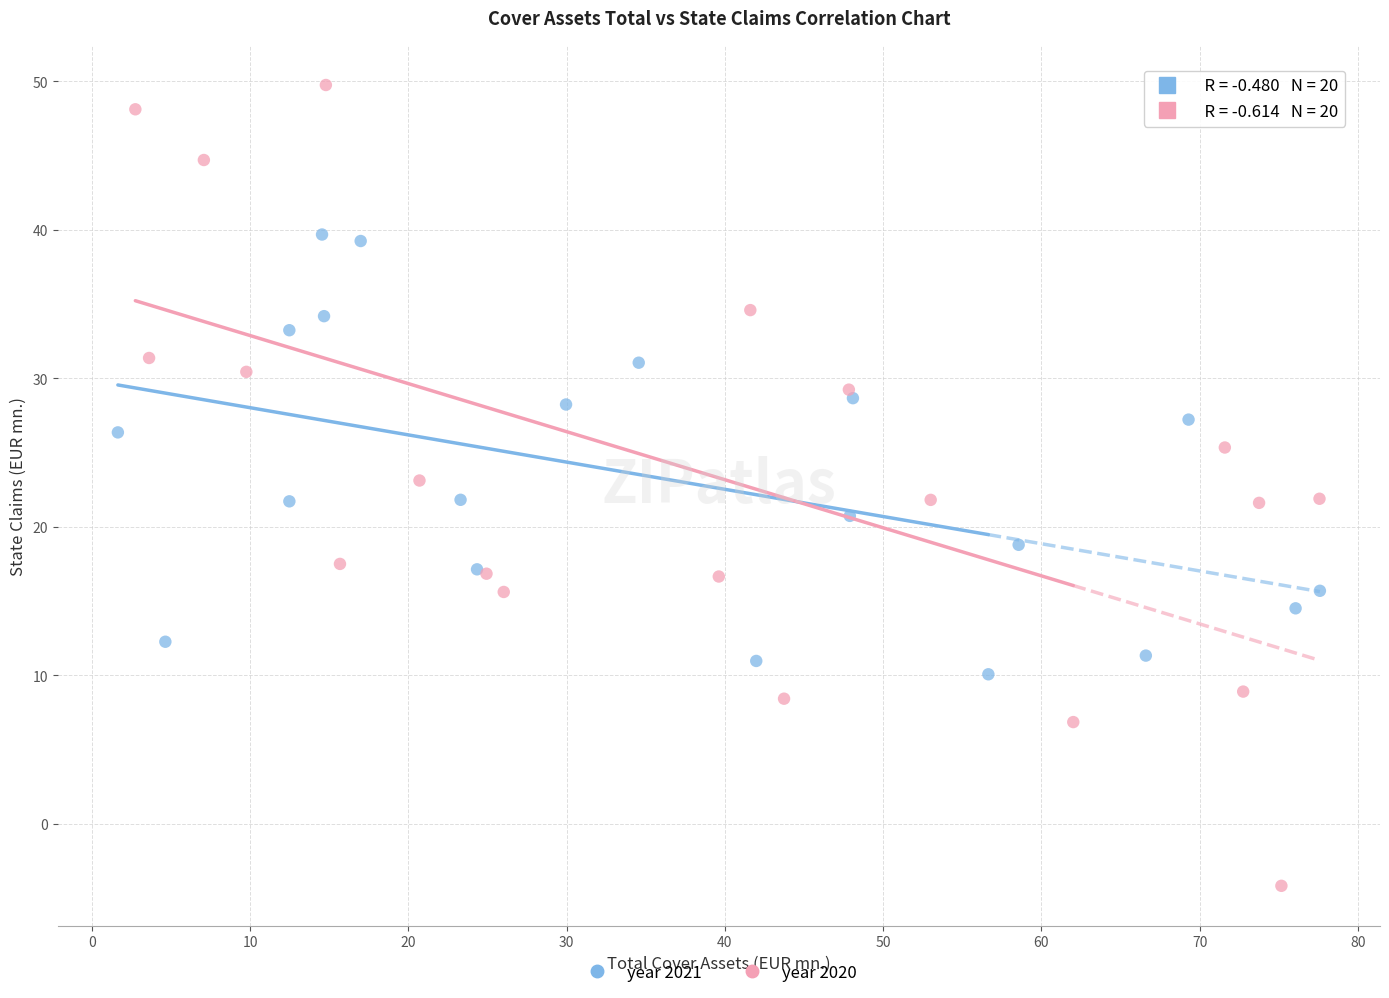

Which series has the largest Y range (max minus min)?

year 2020